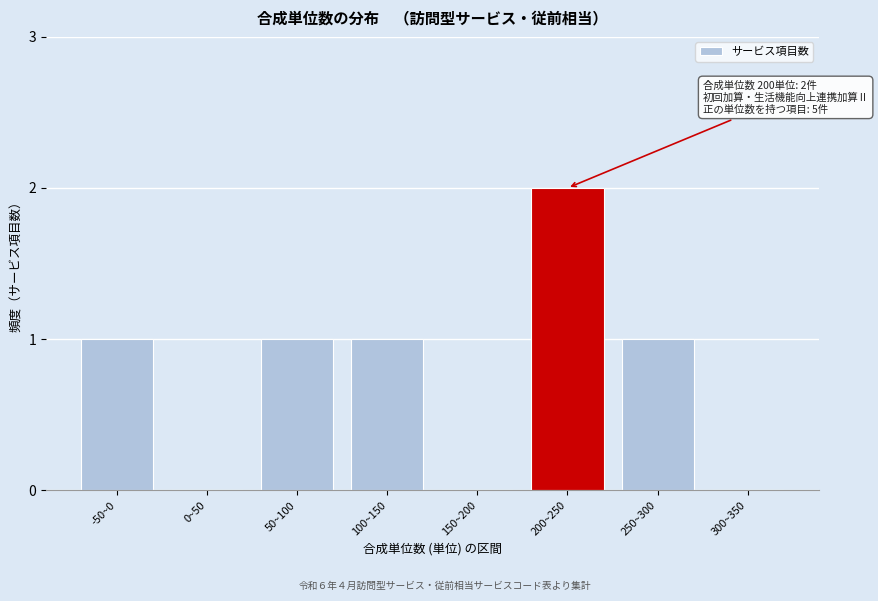

Reading left to right, list all the values displayed in this chart.

-50~0=1	0~50=0	50~100=1	100~150=1	150~200=0	200~250=2	250~300=1	300~350=0